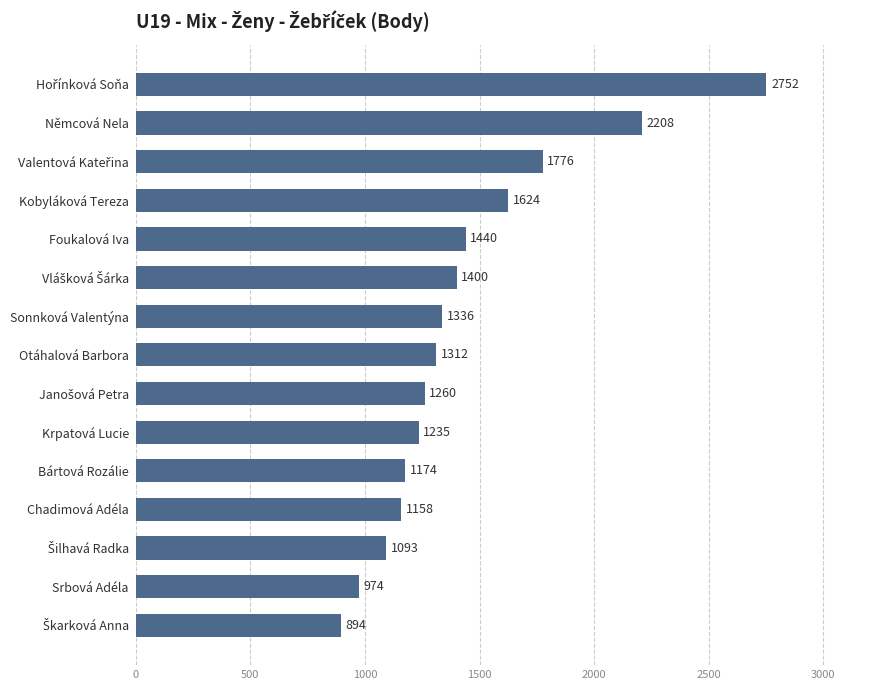

What is the sum of all values?

21636